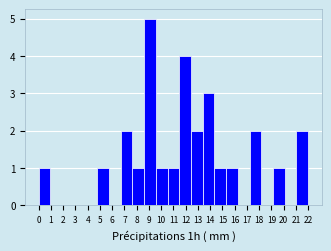

Reading right to left, transcribe all the data shown in this chart.

22=2	21=0	20=1	19=0	18=2	17=0	16=1	15=1	14=3	13=2	12=4	11=1	10=1	9=5	8=1	7=2	6=0	5=1	4=0	3=0	2=0	1=0	0=1